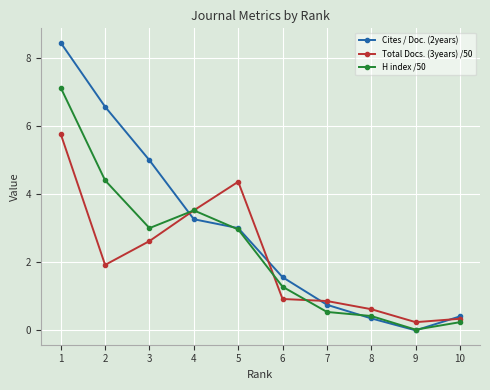

Where is Total Docs. (3years) /50 nearest to the value 3?

3